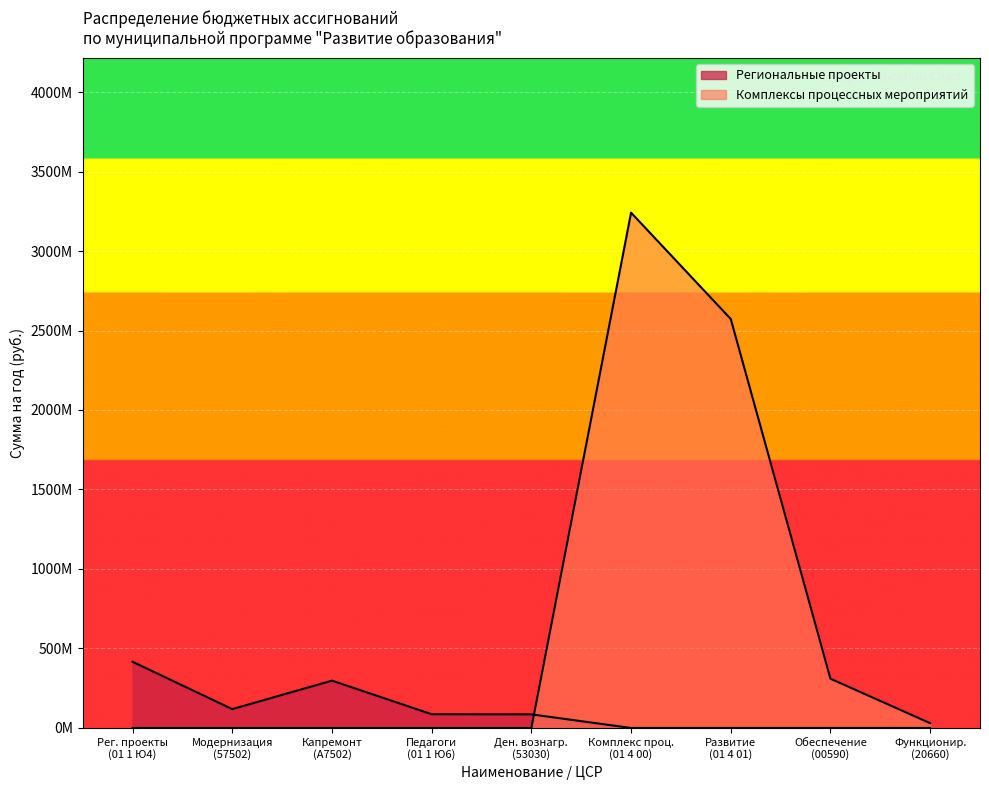

List the series in order of their peak value, highest first.

Комплексы процессных мероприятий, Региональные проекты